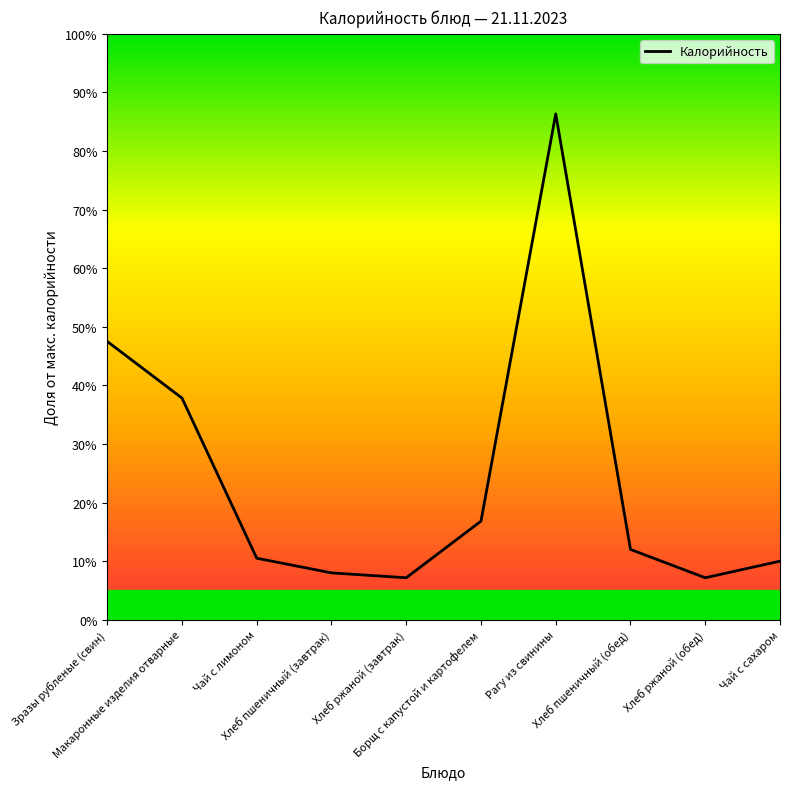

Rank the categories by value from lowest to highest.

Хлеб ржаной (завтрак), Хлеб ржаной (обед), Хлеб пшеничный (завтрак), Чай с сахаром, Чай с лимоном, Хлеб пшеничный (обед), Борщ с капустой и картофелем, Макаронные изделия отварные, Зразы рубленые (свин), Рагу из свинины